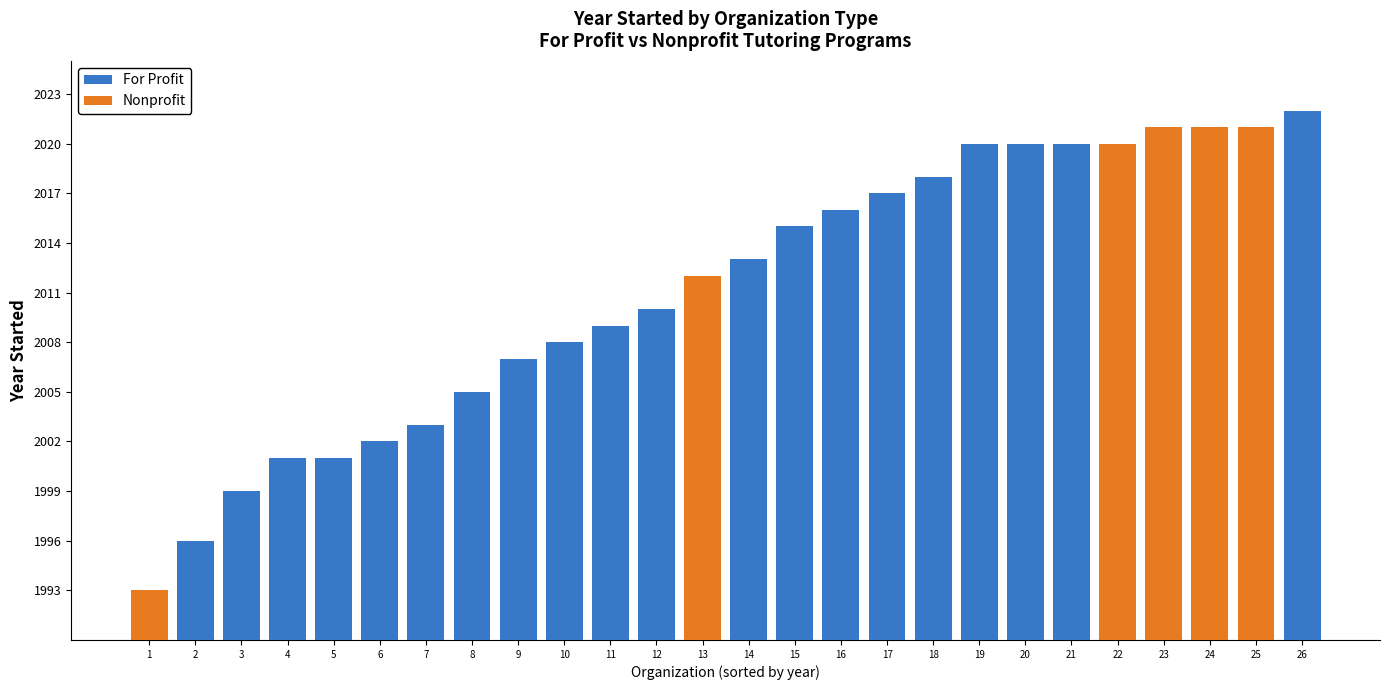

Count the number of data series in this chart.

2